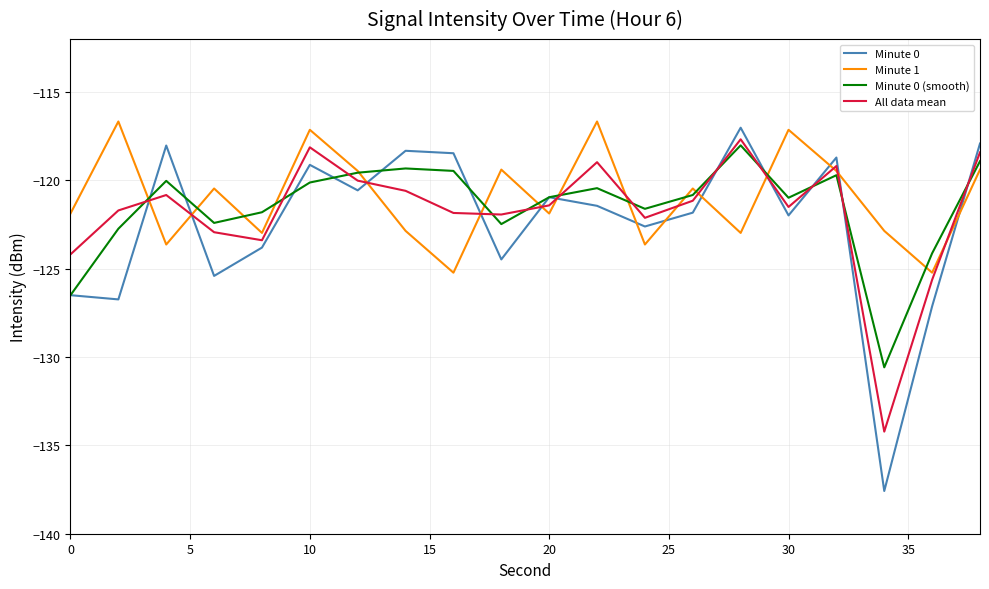

Which series has the widest spread of values?

Minute 0